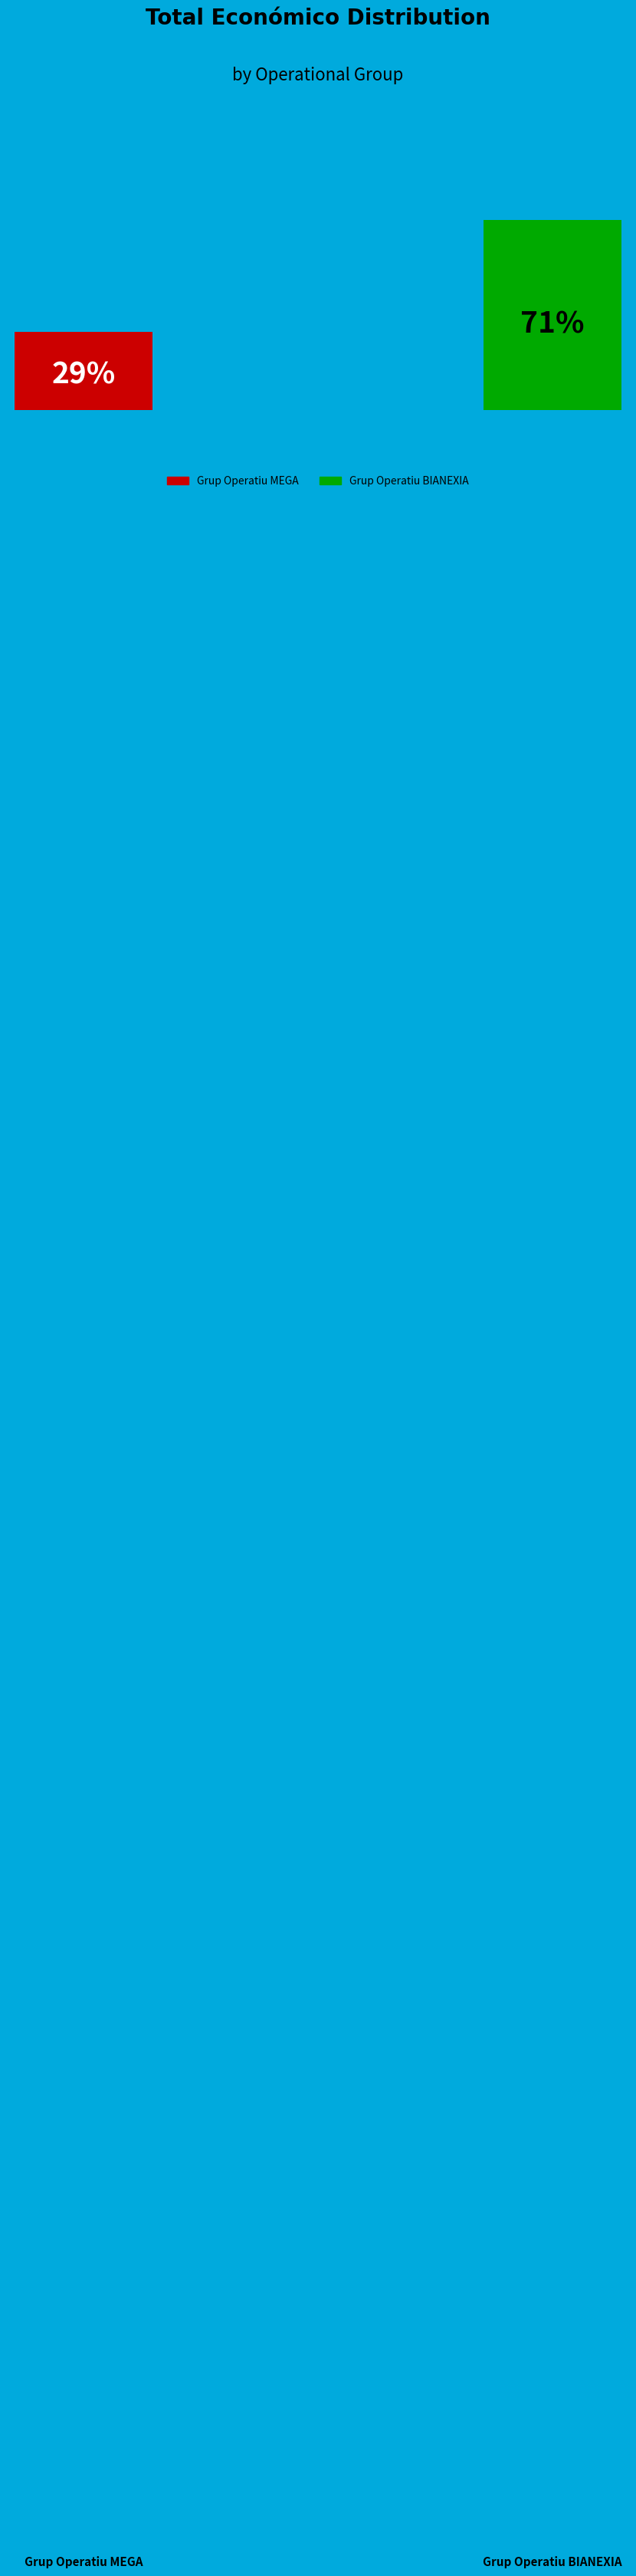

Combined, do Grup Operatiu MEGA and Grup Operatiu BIANEXIA account for over 50%?

Yes